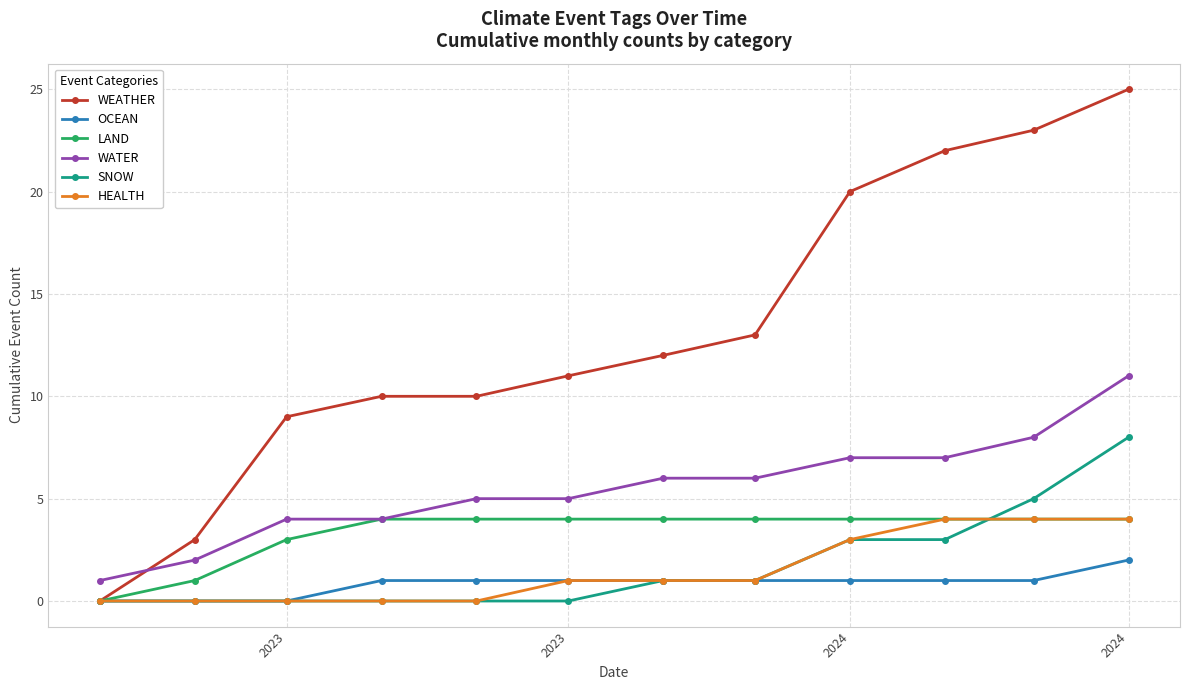

Which series has the widest spread of values?

WEATHER